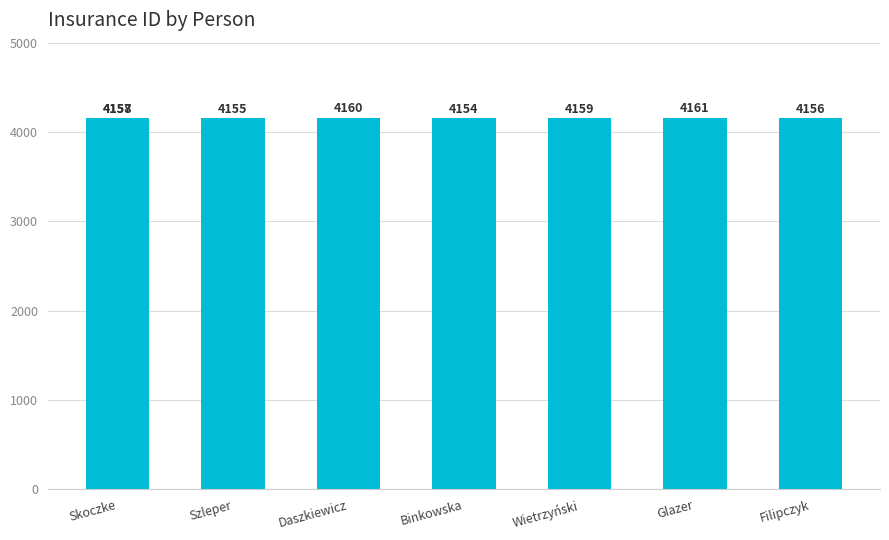

Are the bars grouped side by side (vs. stacked)?

No